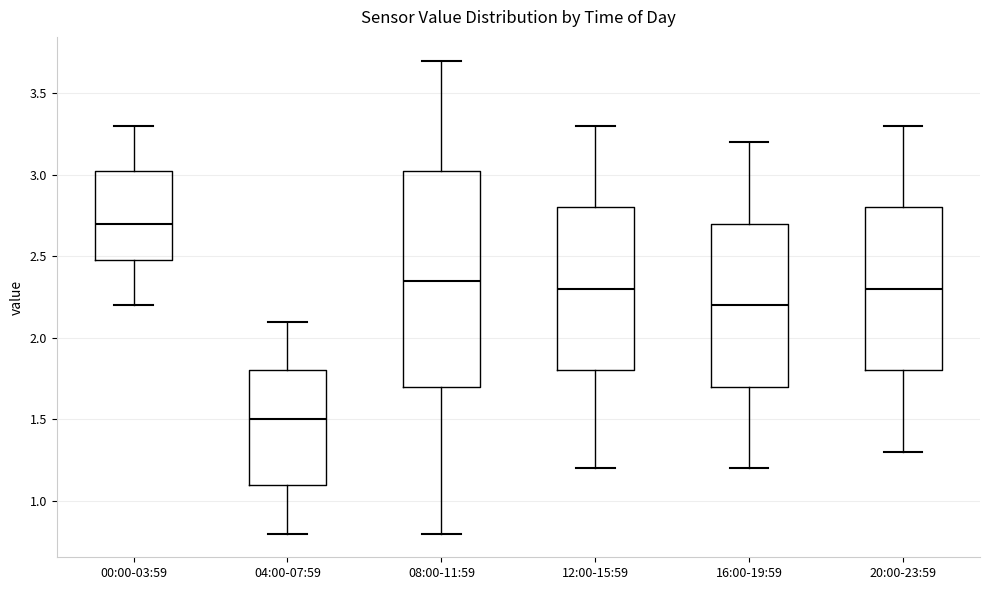

Which box's median line is the lowest?

04:00-07:59